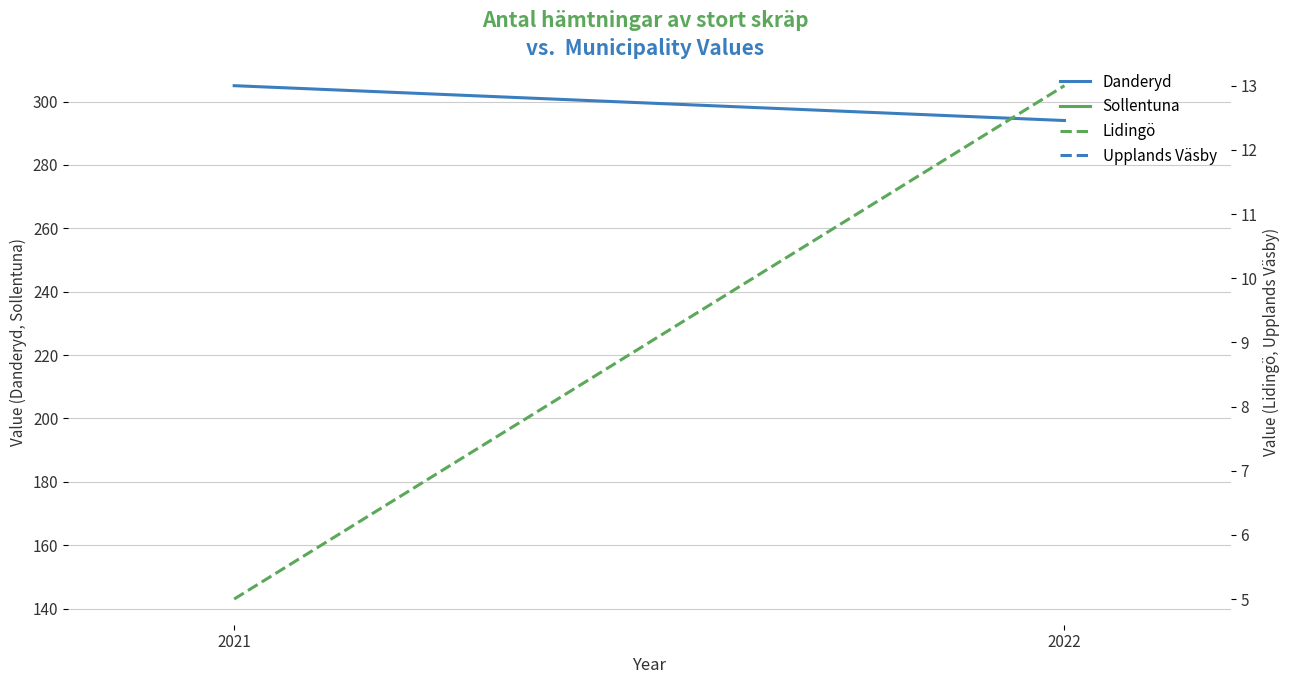

What is the value of the Danderyd point at the 1st from the left?

305